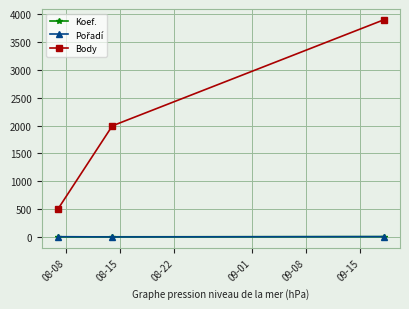

What is the maximum value shown in the chart?

3899